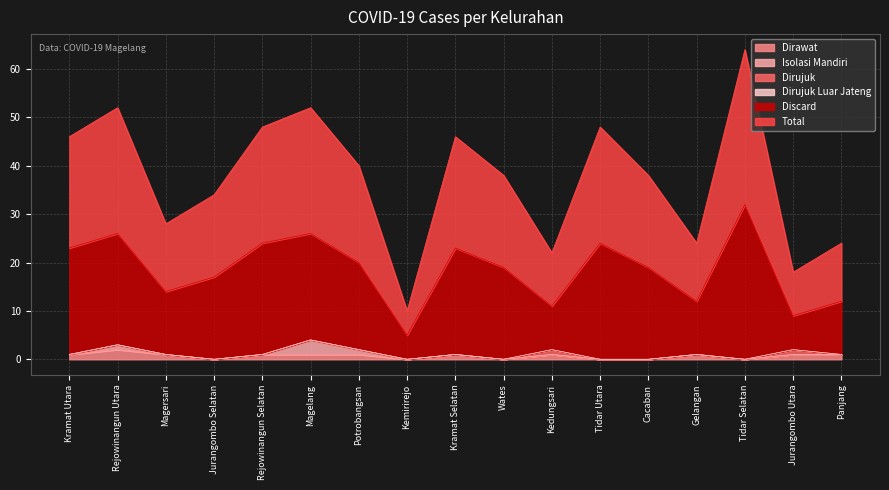

The Discard series shows 20 at Potrobangsan. True or false?

True